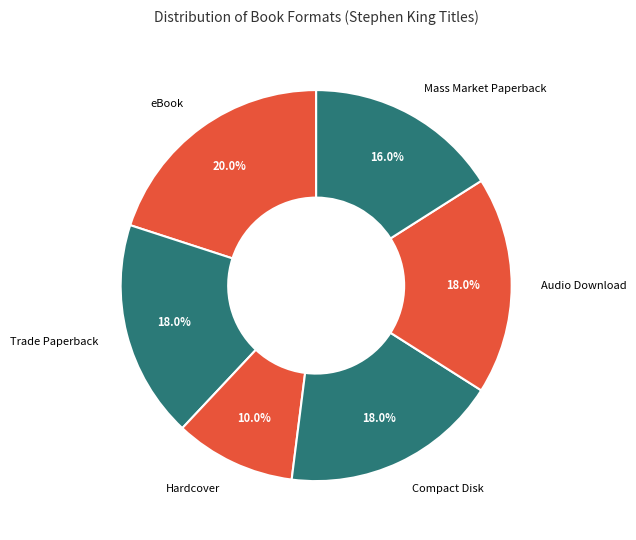

What percentage do Compact Disk and Trade Paperback together represent?

36.0%